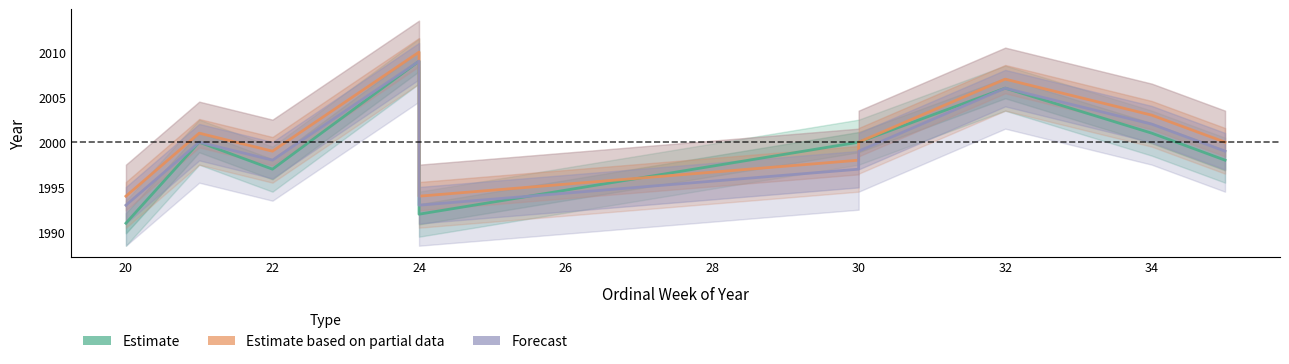

Is it true that Forecast equals 1997 at 30?

True